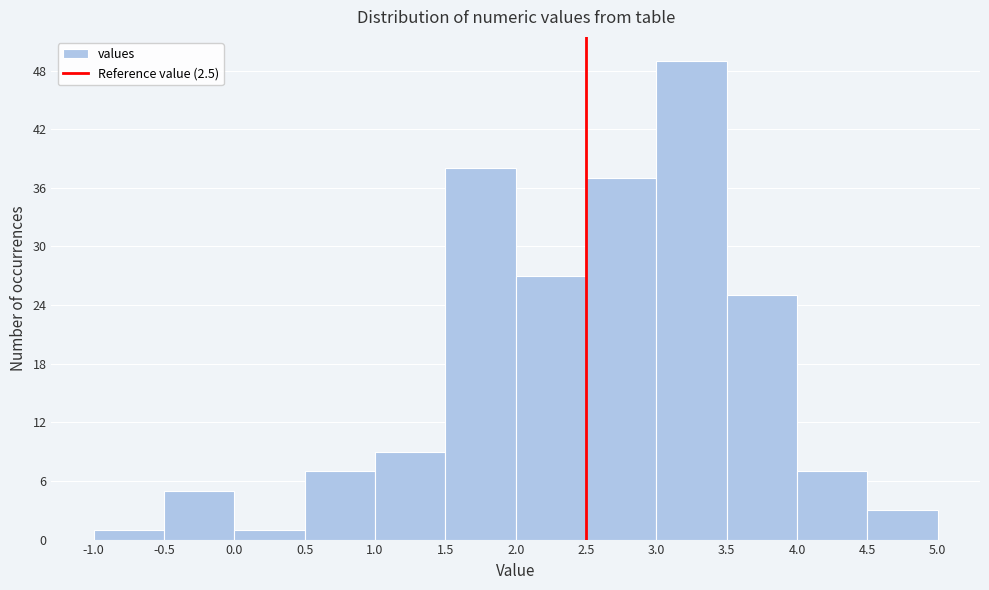

How tall is the bar that spans 2.0 to 2.5 on the x-axis? The values are not printed on the chart, so give them approximately, as read against the axis.

27